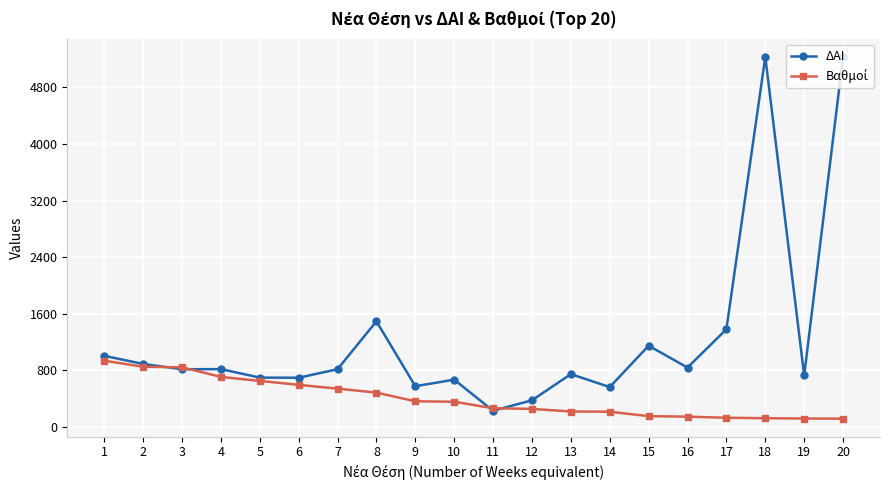

Which series changed the most between 12 and 15?

ΔΑΙ